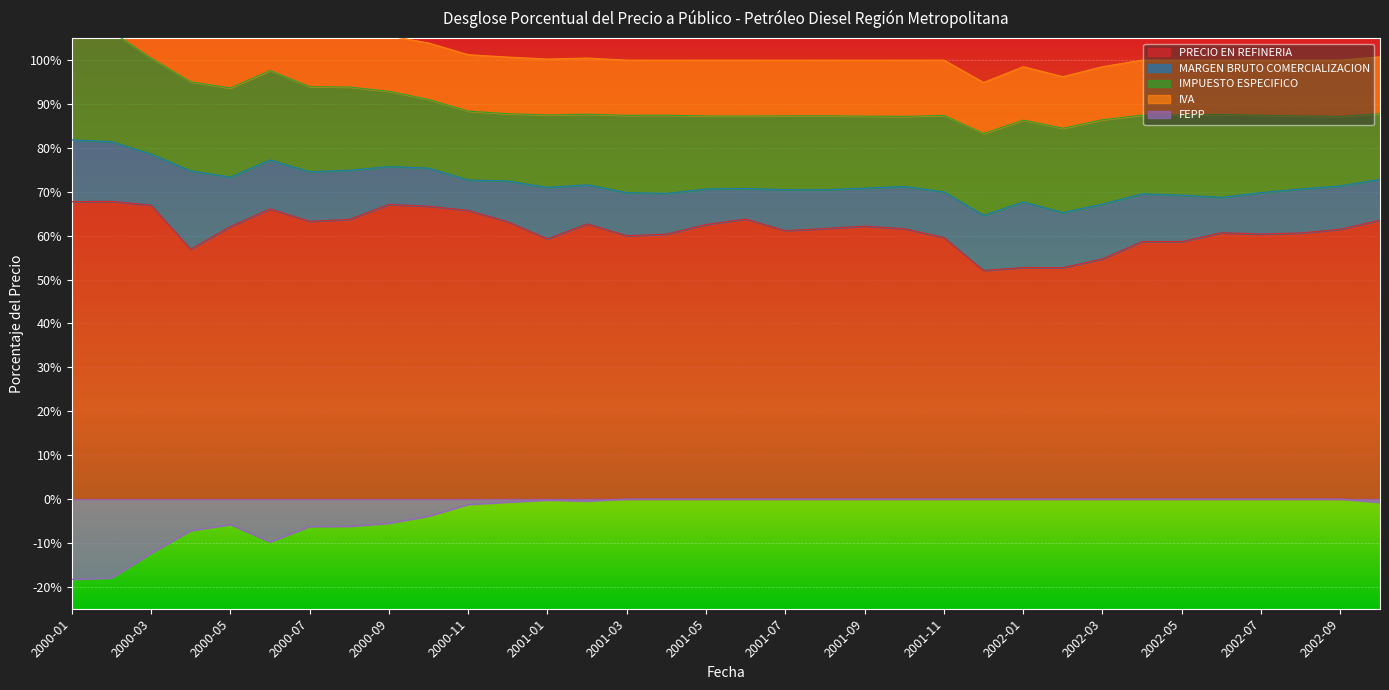

What is the smallest value displayed?

-0.2